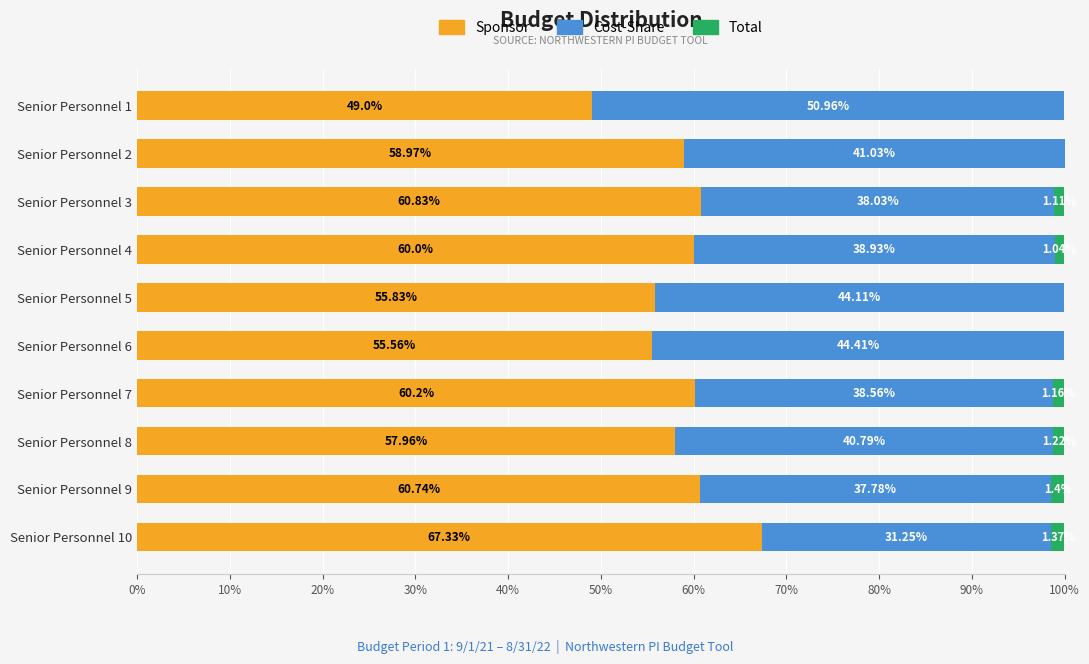

At which category is the sum across all series the highest?

Senior Personnel 2